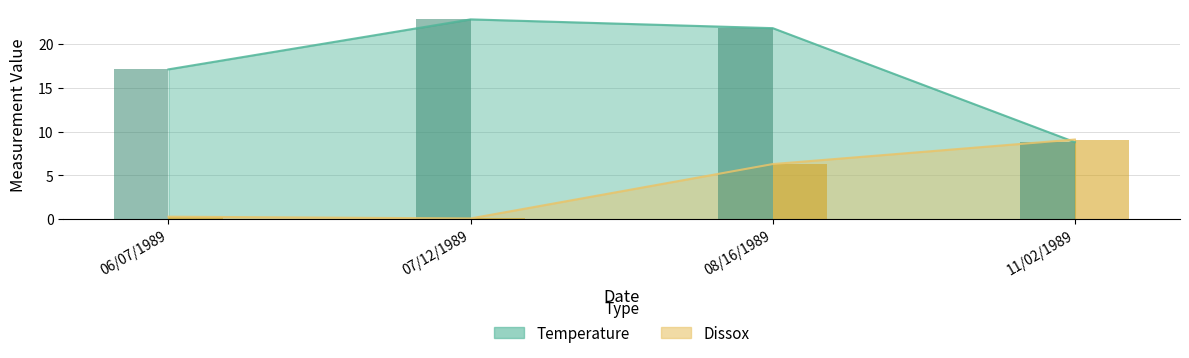

Rank the categories by Temperature (bar) value from highest to lowest.

07/12/1989, 08/16/1989, 06/07/1989, 11/02/1989